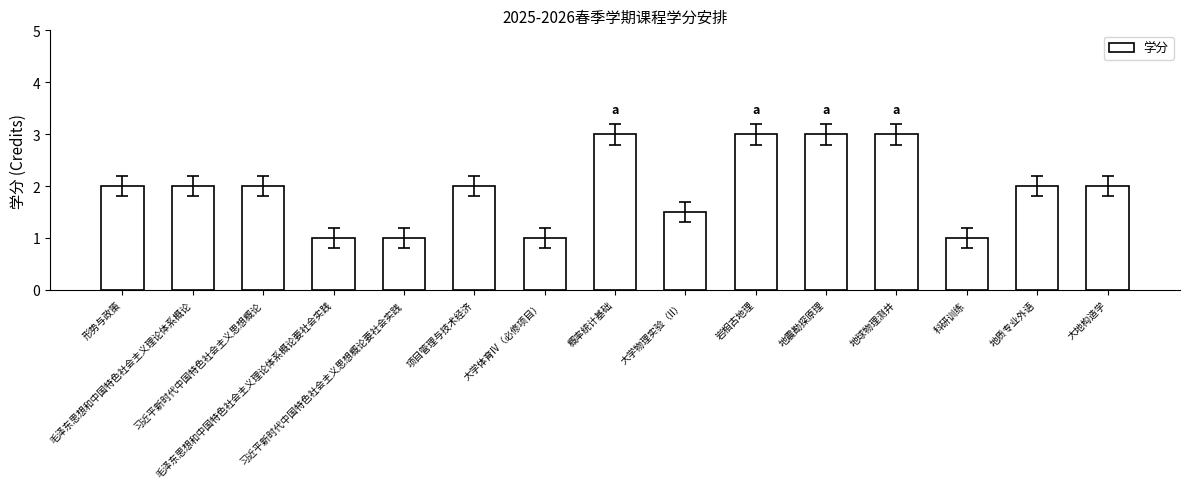

What is the difference between the second highest and second lowest values?

2.0